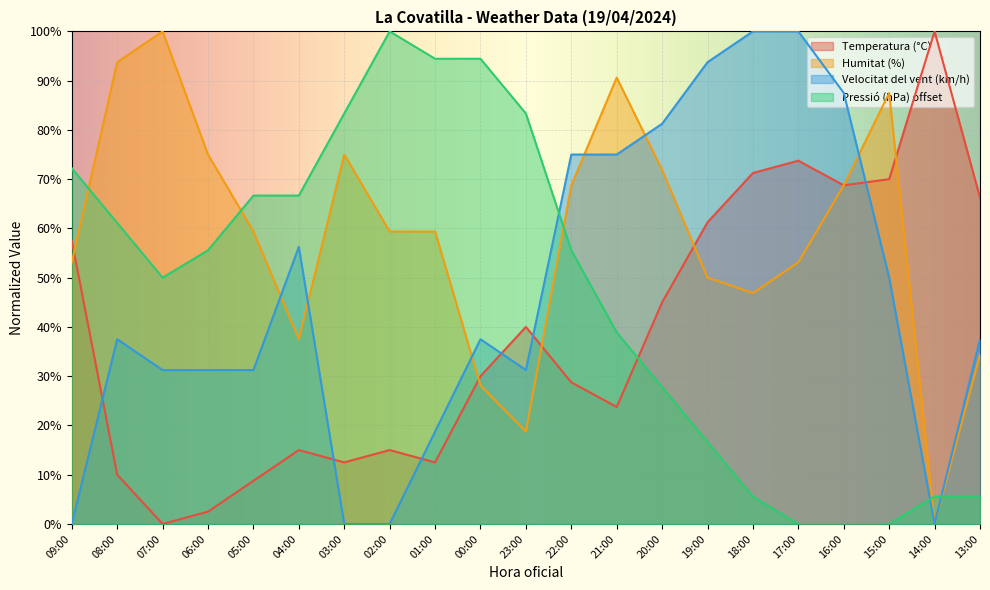

How many series are shown in this chart?

4